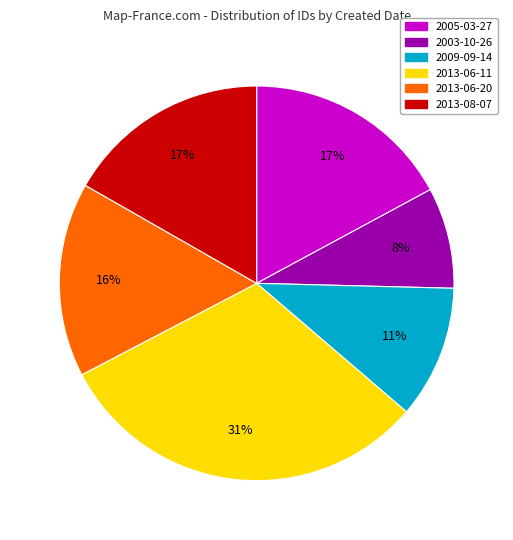

Is there any slice that represents more than half of the pie?

No